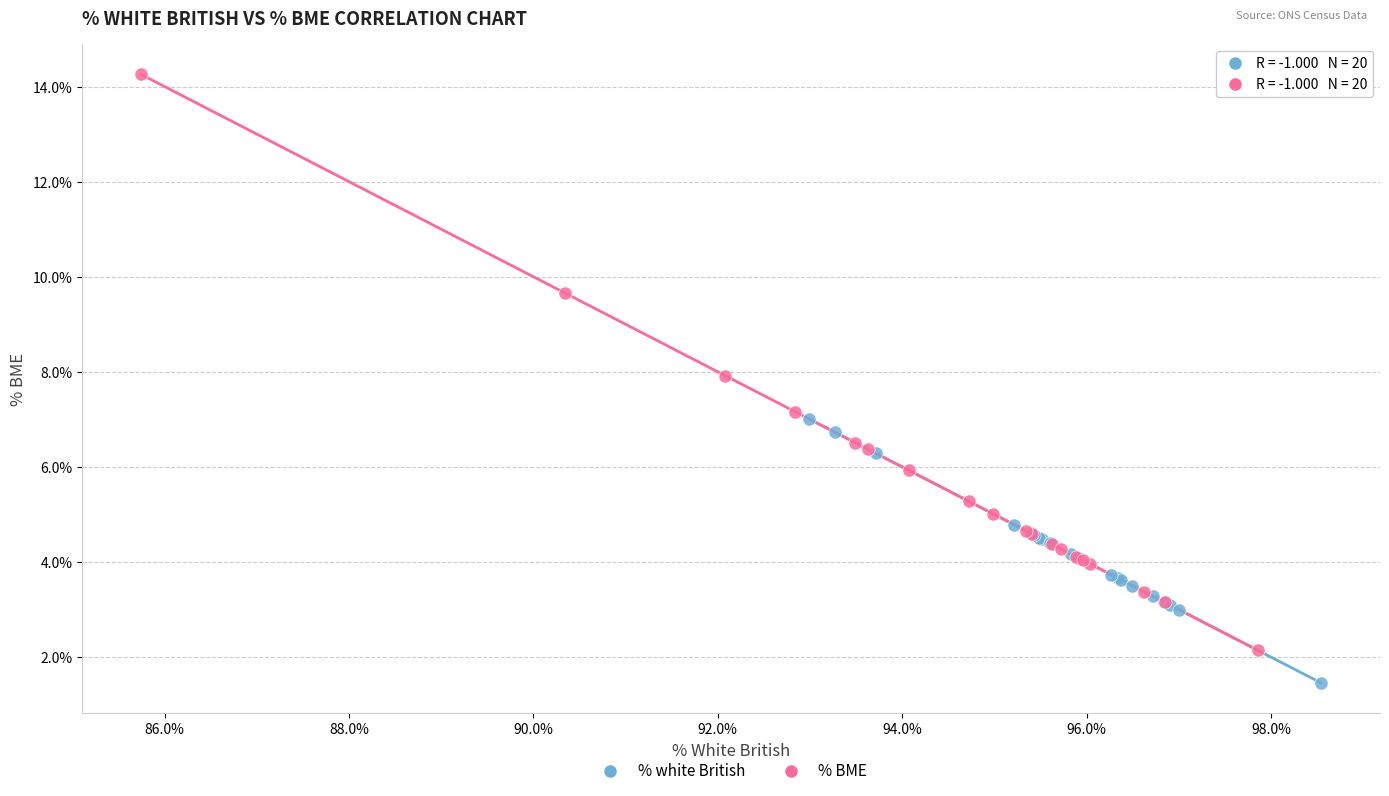

Which series contains the highest Y value?

% BME